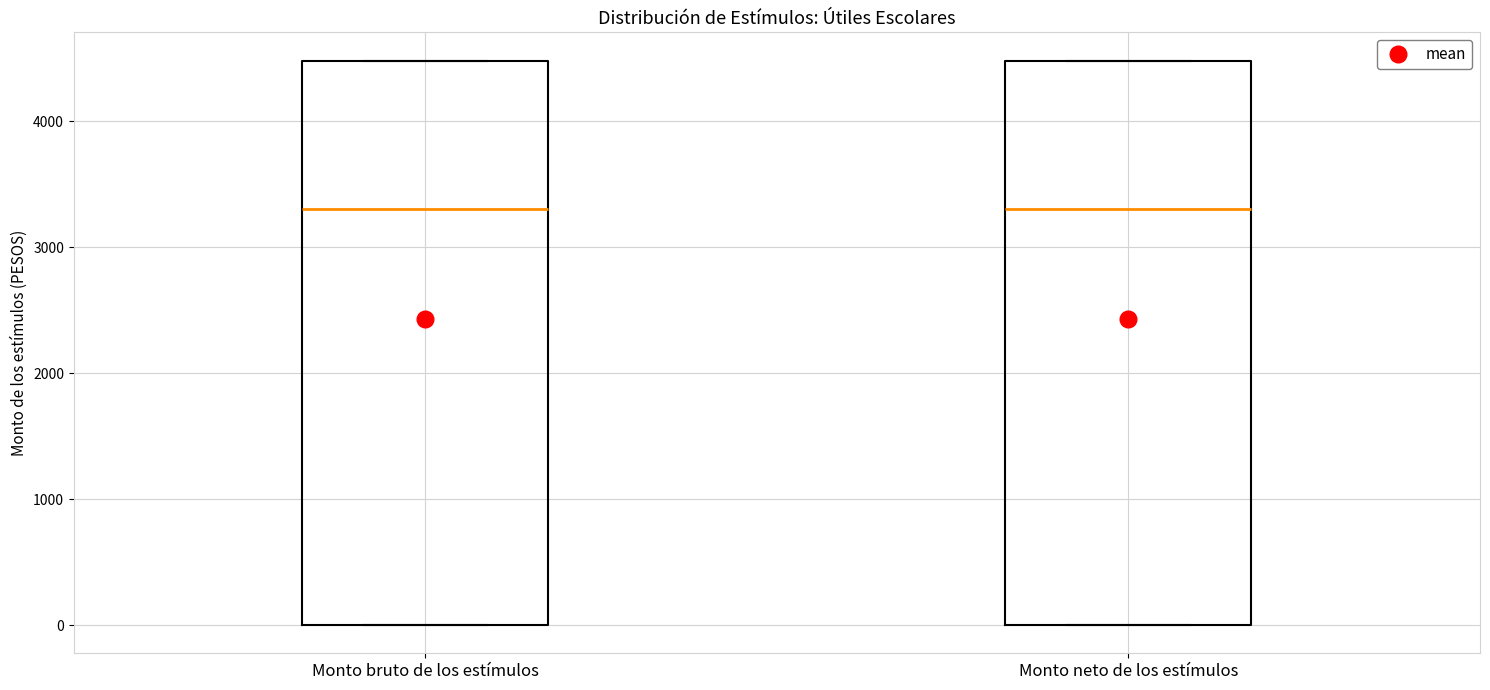

Reading left to right, read every box against the y-axis: the position of its median line, the range the box covers, and the ends of its whiskers. The values are not printed on the chart, so give them approximately, as read against the axis.

Monto bruto de los estímulos: median 3300, box 0 to 4500, whiskers 0 to 4500
Monto neto de los estímulos: median 3300, box 0 to 4500, whiskers 0 to 4500